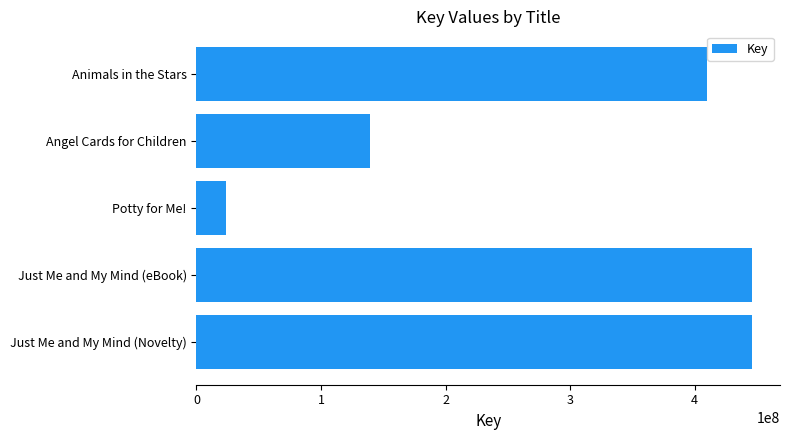

What is the ratio of the value at Just Me and My Mind (Novelty) to the value at Just Me and My Mind (eBook)?

1.0